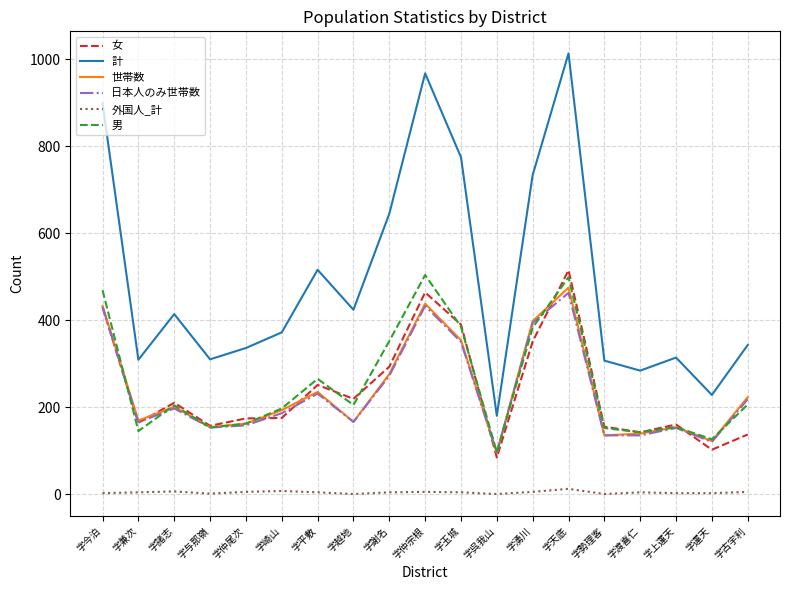

What is the total value across all series at 字与那嶺?

928